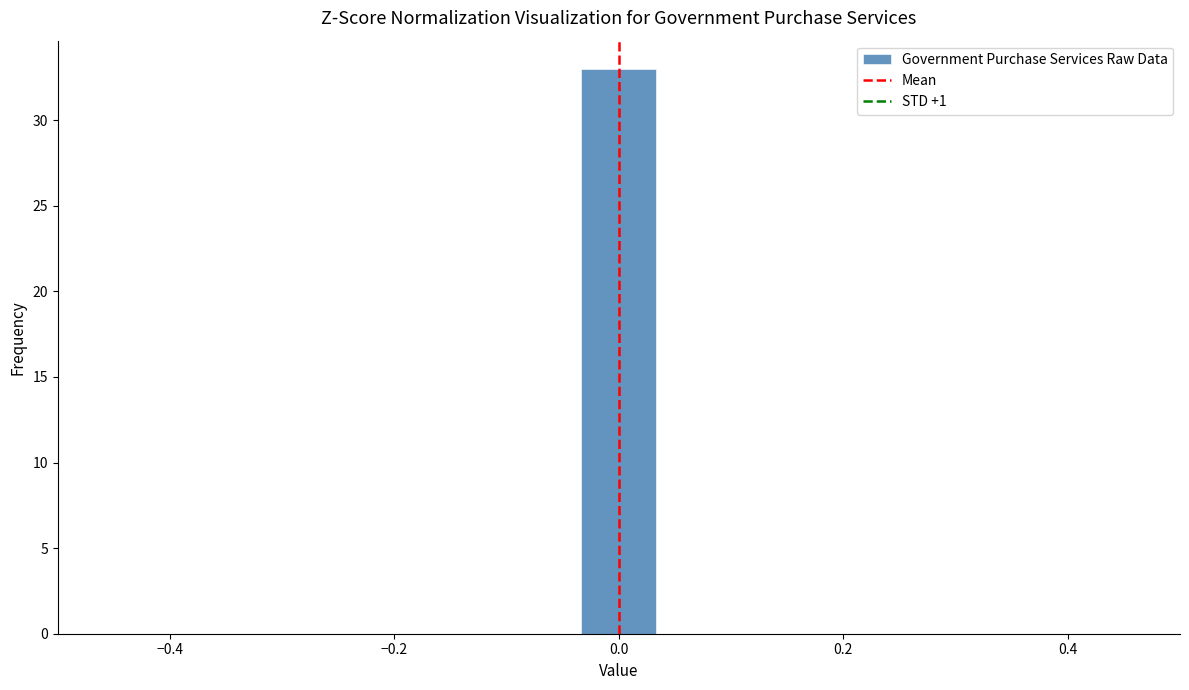

Around what value on the x-axis is the tallest bar? Give the approximate position of its centre, as read against the axis.

0.00